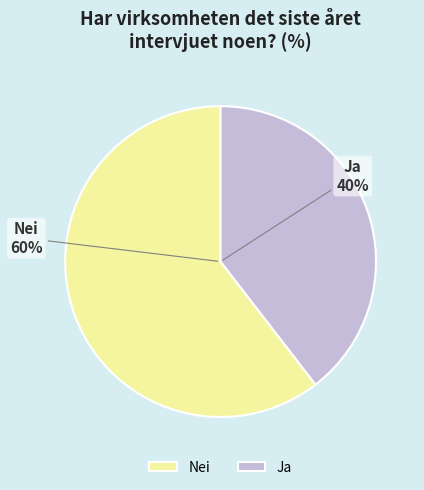

What is the largest slice in the pie chart?

Nei